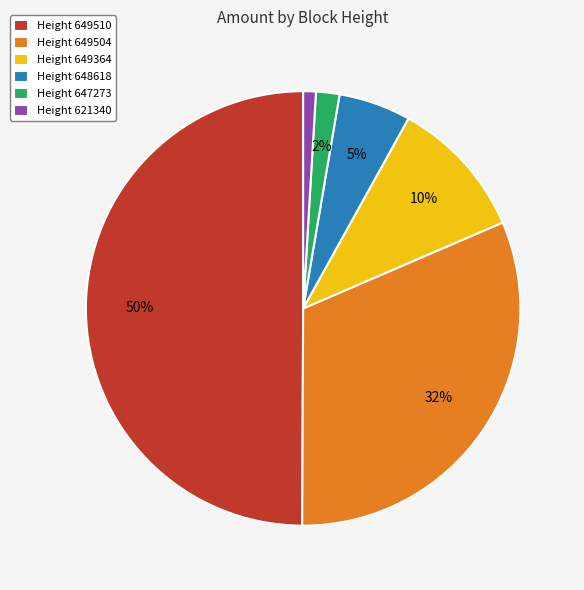

Is it true that Height 621340 is 11% of the pie?

False